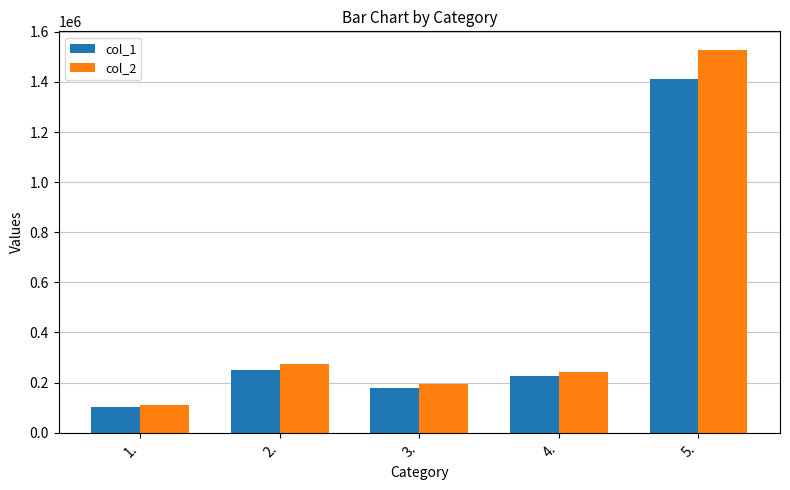

Which series changed the most between 1. and 3.?

col_2